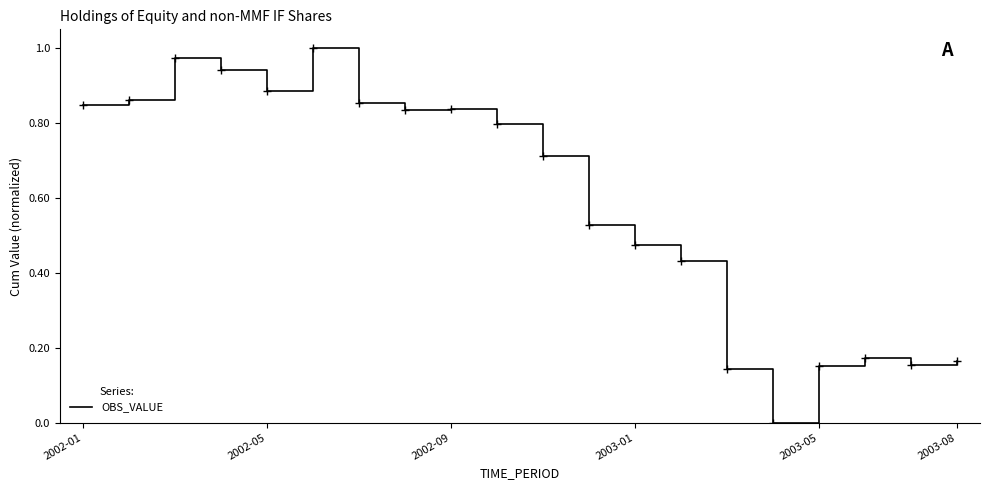

Count the number of categories in the chart.

20